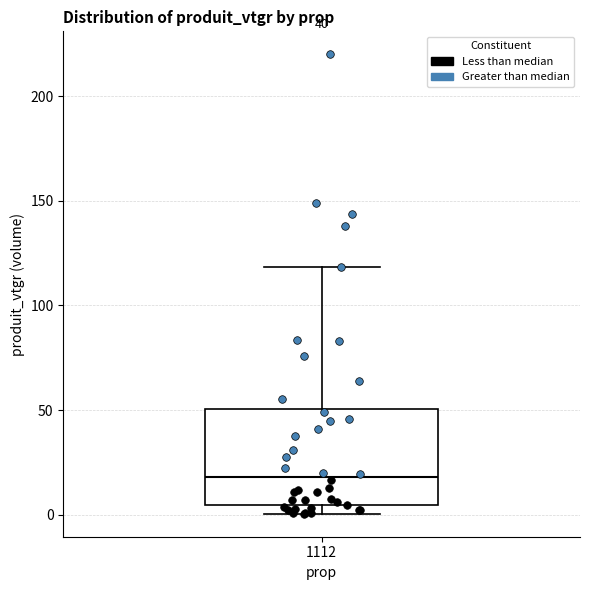

Transcribe this box plot: give where the median line is, the range the box spans, and where the two whiskers end, as read against the y-axis. The values are not printed on the chart, so give them approximately, as read against the axis.

median 20, box 5 to 50, whiskers 0 to 120